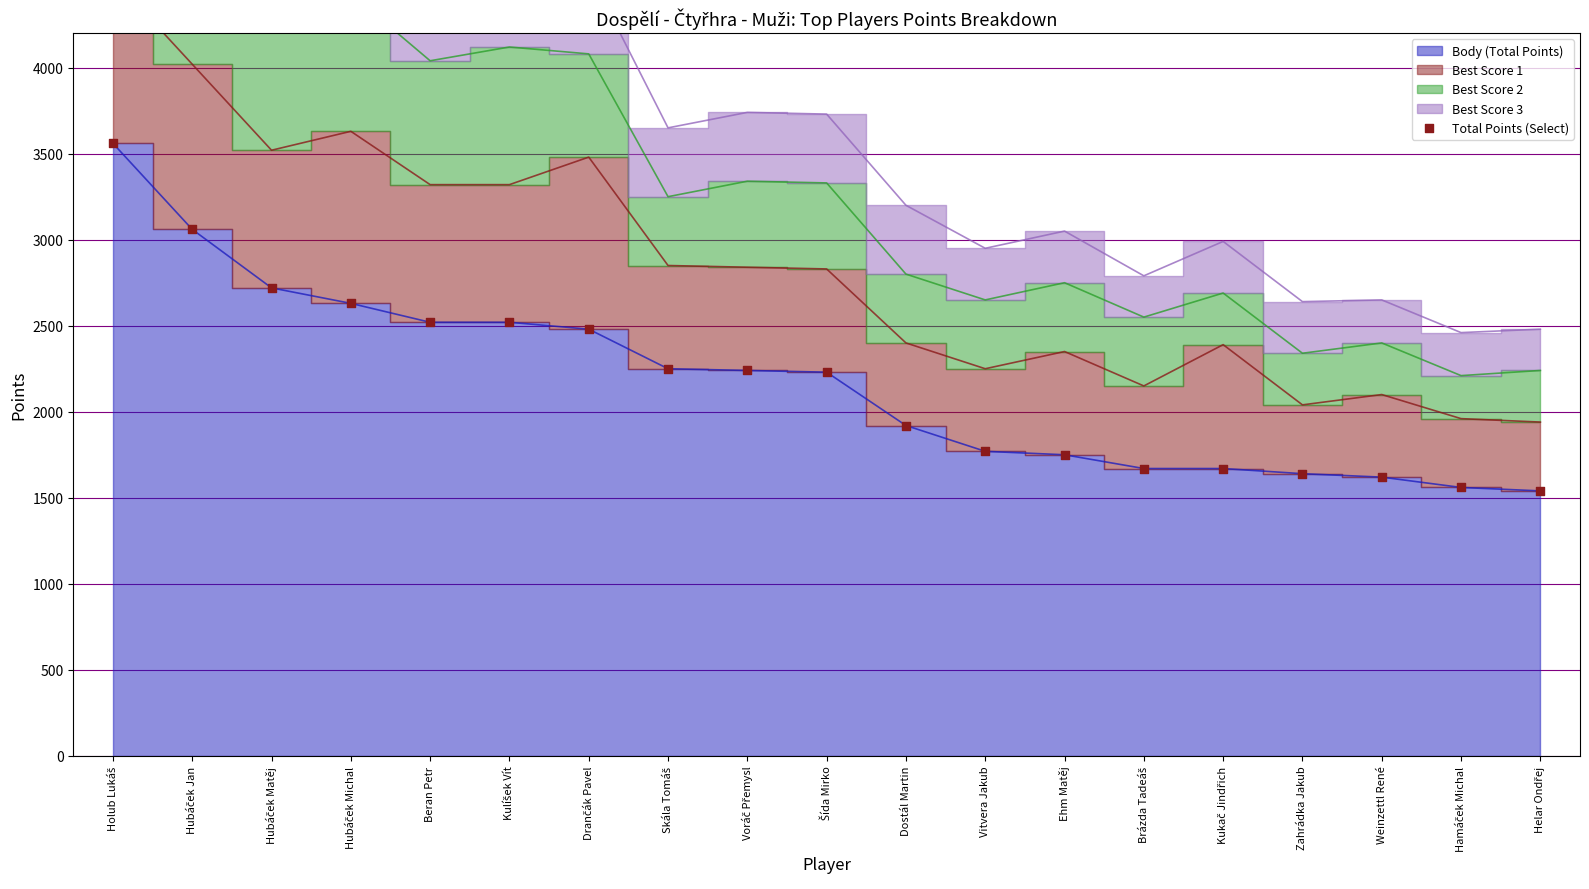

What is the range of Y values (max minus min)?

2020